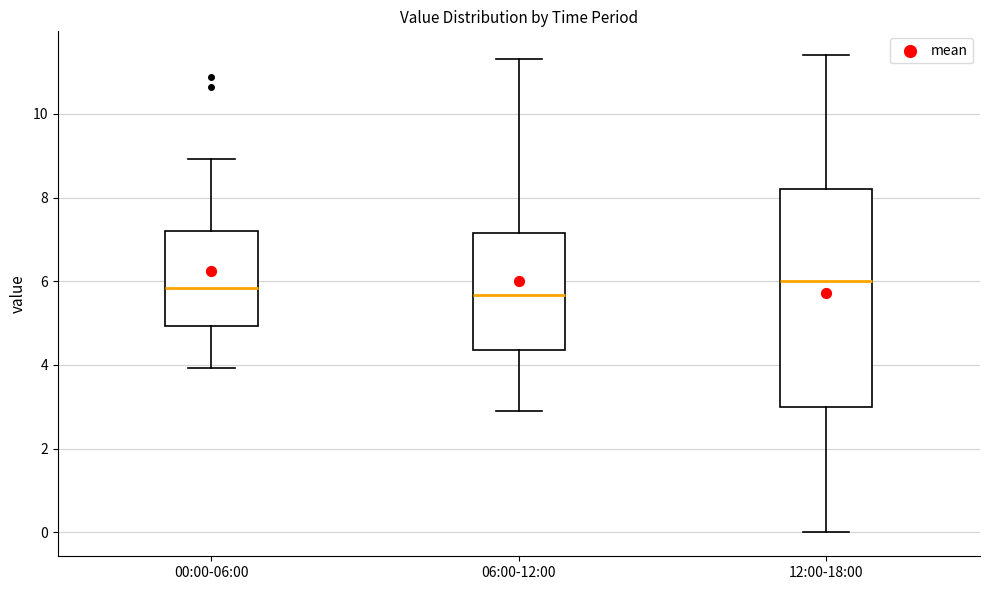

Comparing the boxes themselves (not the whiskers), which one is the tallest?

12:00-18:00